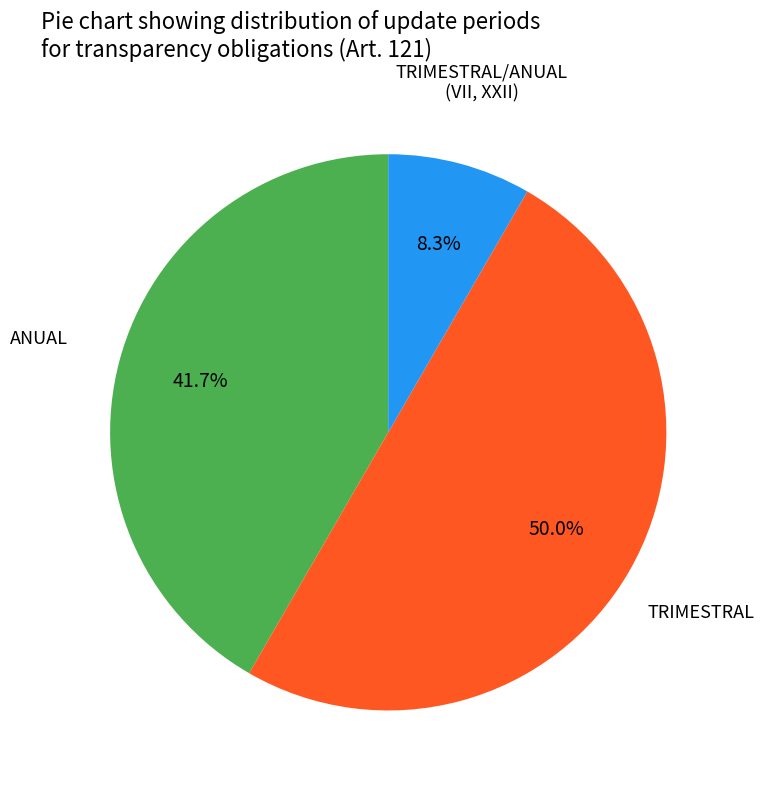

To the nearest percent, what is the difference between the largest and smallest slice percentages?

42%